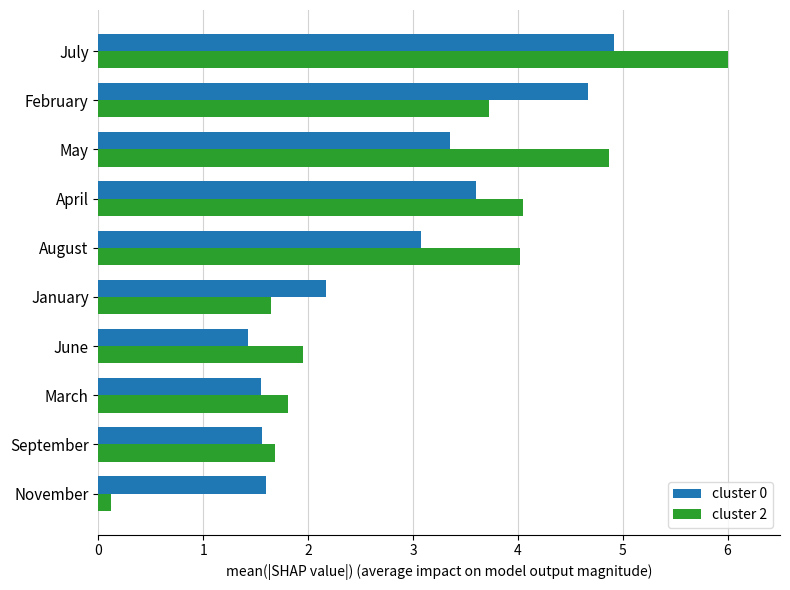

Rank the series by their maximum value, from lowest to highest.

cluster 0, cluster 2